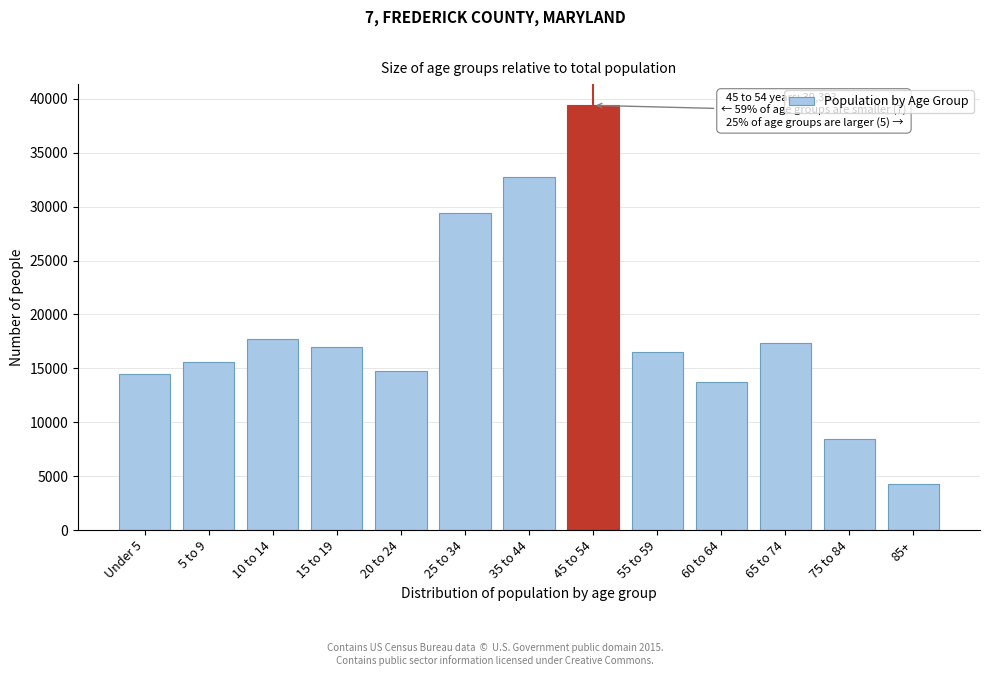

Reading left to right, what are all the values shown in this chart?

Under 5=14512	5 to 9=15606	10 to 14=17704	15 to 19=16977	20 to 24=14791	25 to 34=29427	35 to 44=32701	45 to 54=39393	55 to 59=16531	60 to 64=13703	65 to 74=17362	75 to 84=8434	85+=4232